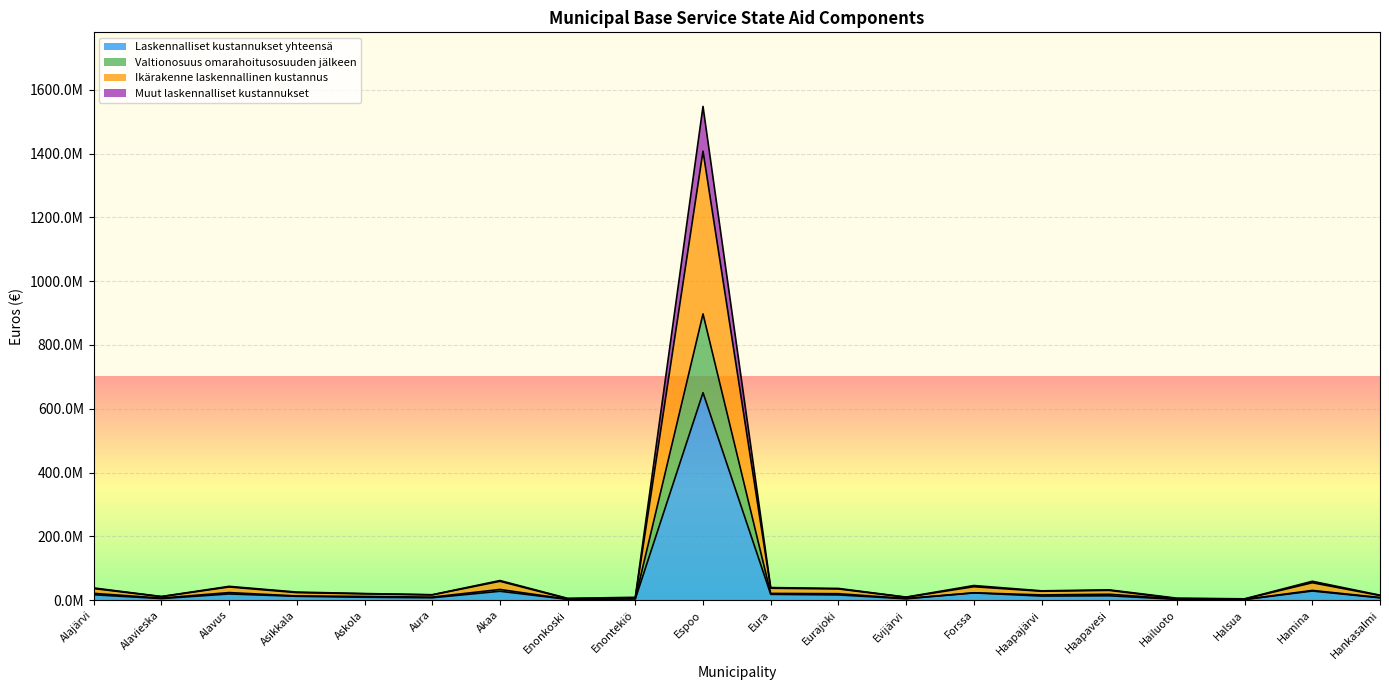

What are all the series names shown in the legend?

Laskennalliset kustannukset yhteensä, Valtionosuus omarahoitusosuuden jälkeen, Ikärakenne laskennallinen kustannus, Muut laskennalliset kustannukset